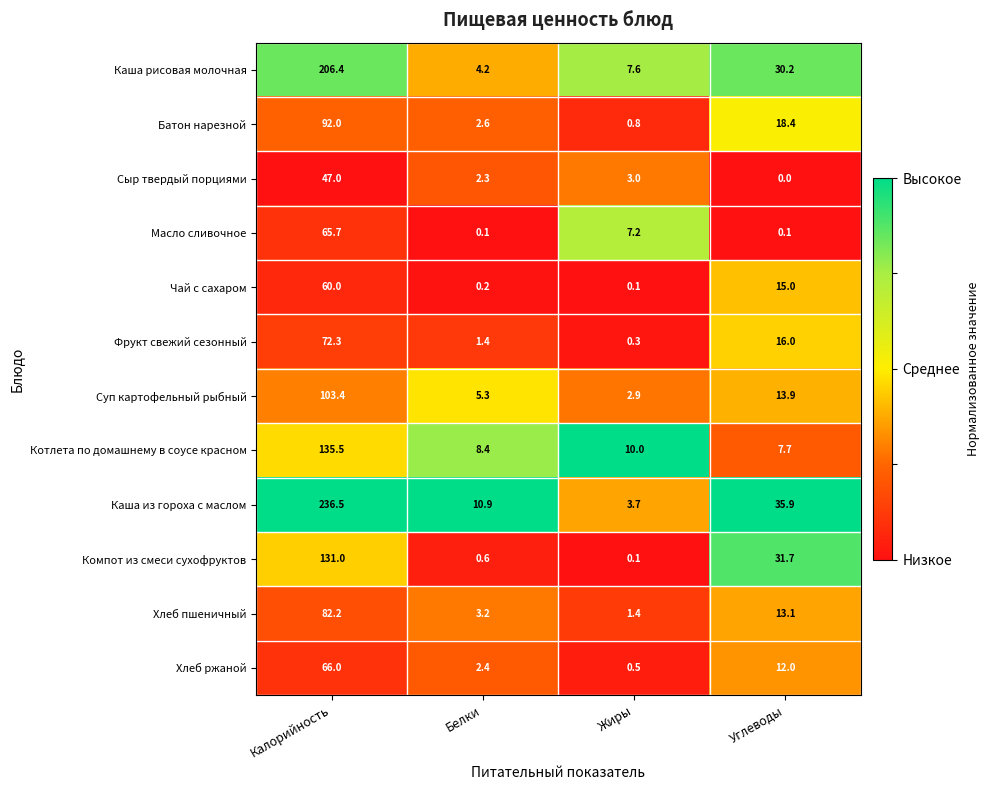

Between Белки and Жиры, which series saw the biggest shift?

Каша из гороха с маслом